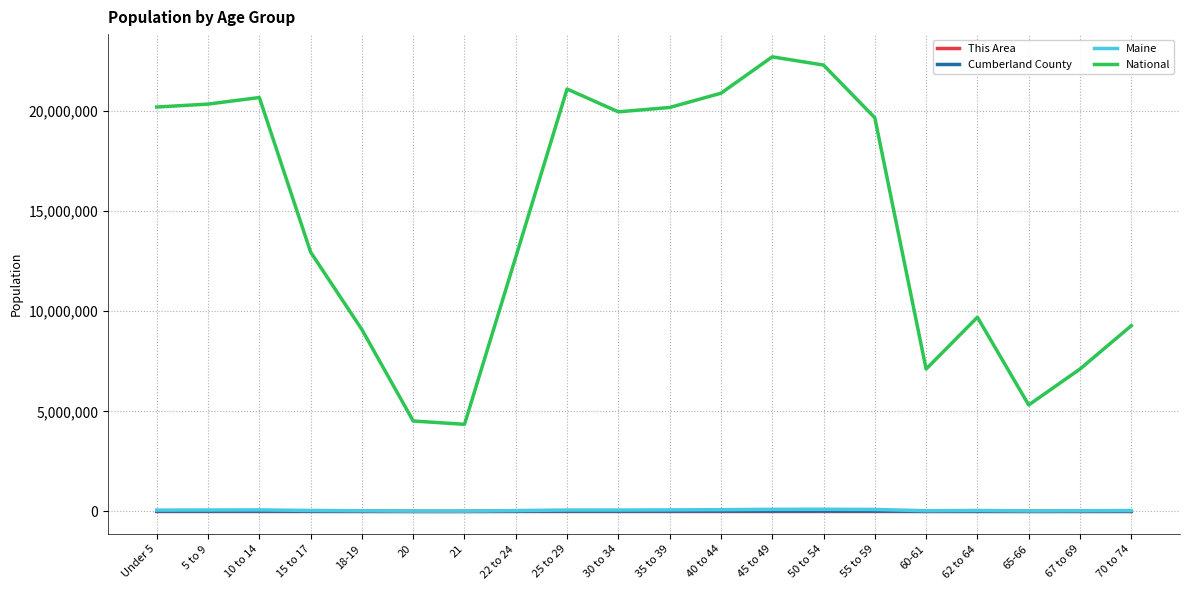

Count the number of categories in the chart.

20